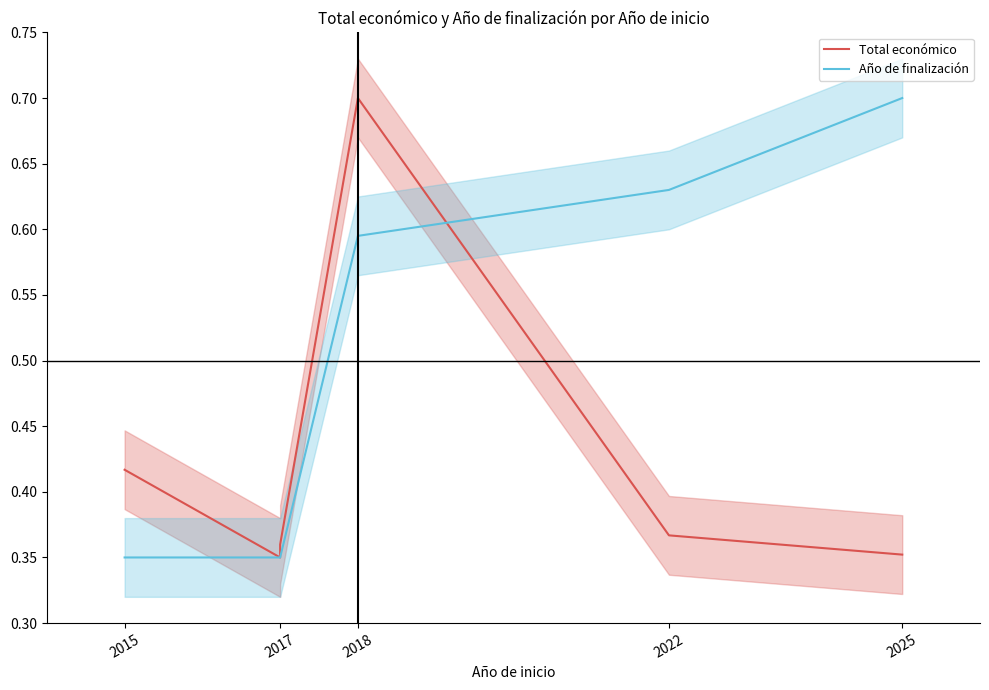

True or false: Total económico and Año de finalización cross at least once.

True